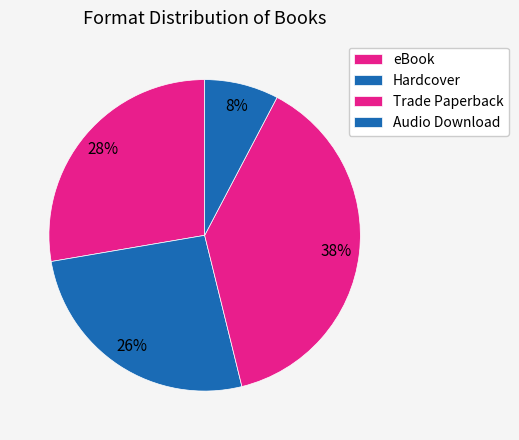

To the nearest percent, what portion does Hardcover represent?

26%